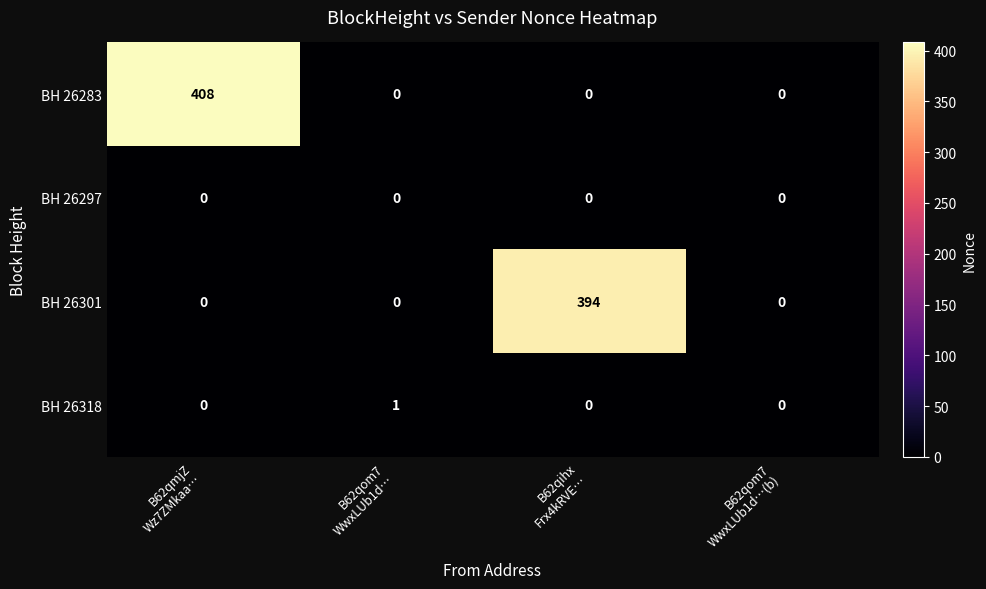

Which series has the largest total across all categories?

BH 26283